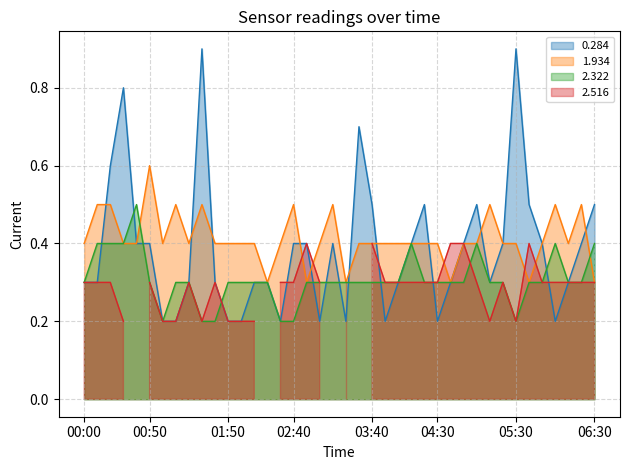

The value of 0.284 at 01:50 is 0.2. True or false?

True